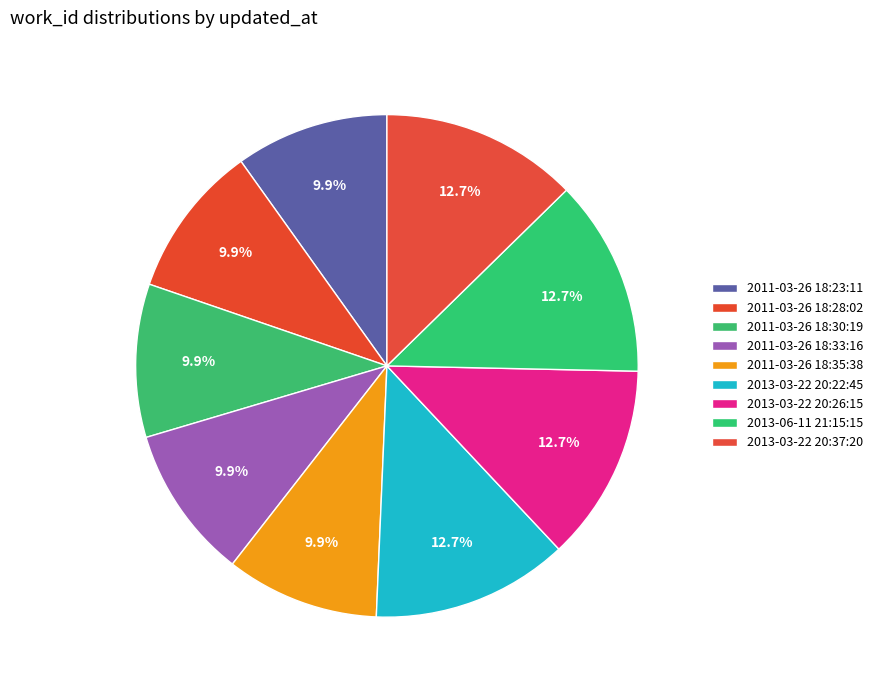

Is it true that 2013-03-22 20:37:20 is 24% of the pie?

False